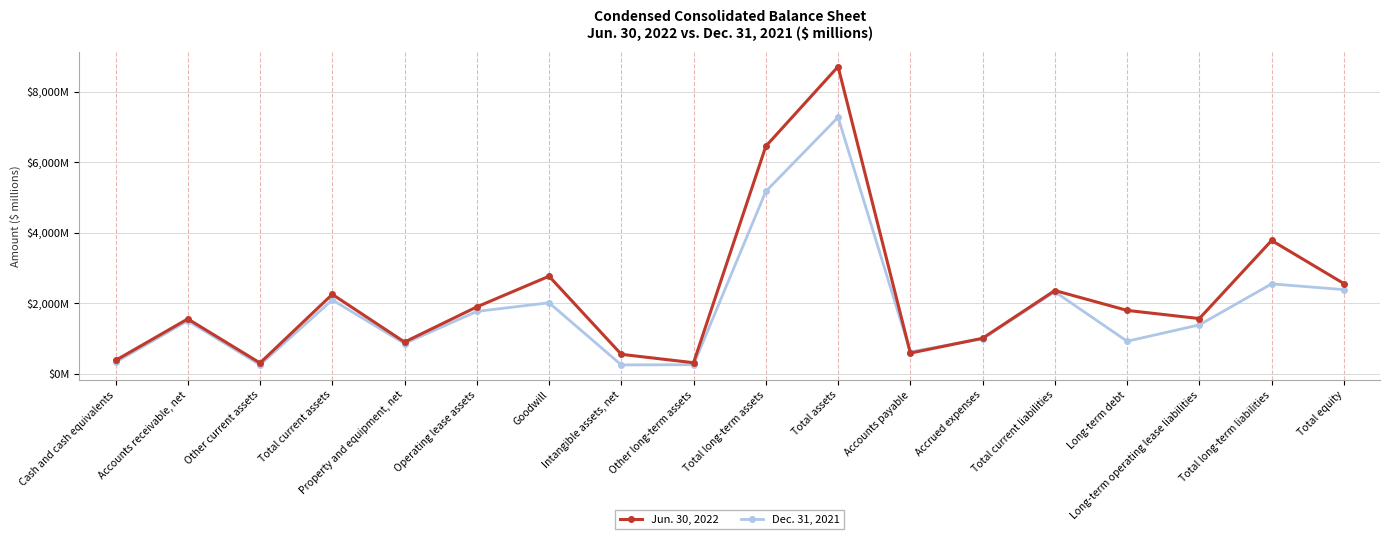

What value does the Jun. 30, 2022 series have at Total current assets, to the nearest 100?

2300